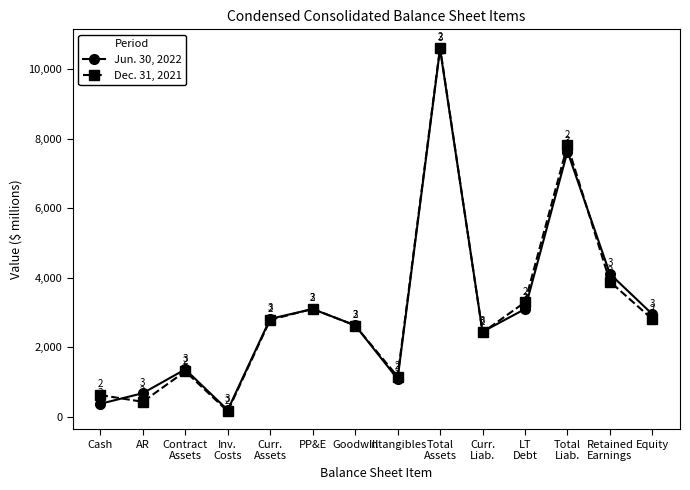

At Curr.
Liab., list the series in order from smallest to largest.

Dec. 31, 2021, Jun. 30, 2022